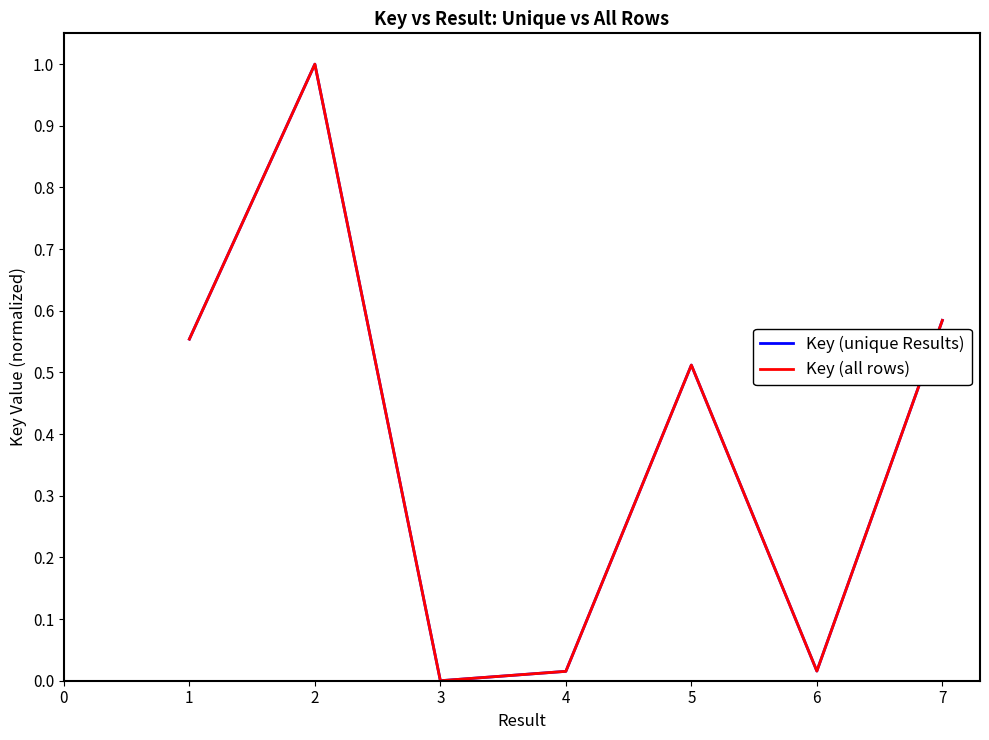

List the labels in order of value, smallest first.

3, 3, 4, 4, 6, 6, 5, 1, 1, 7, 2